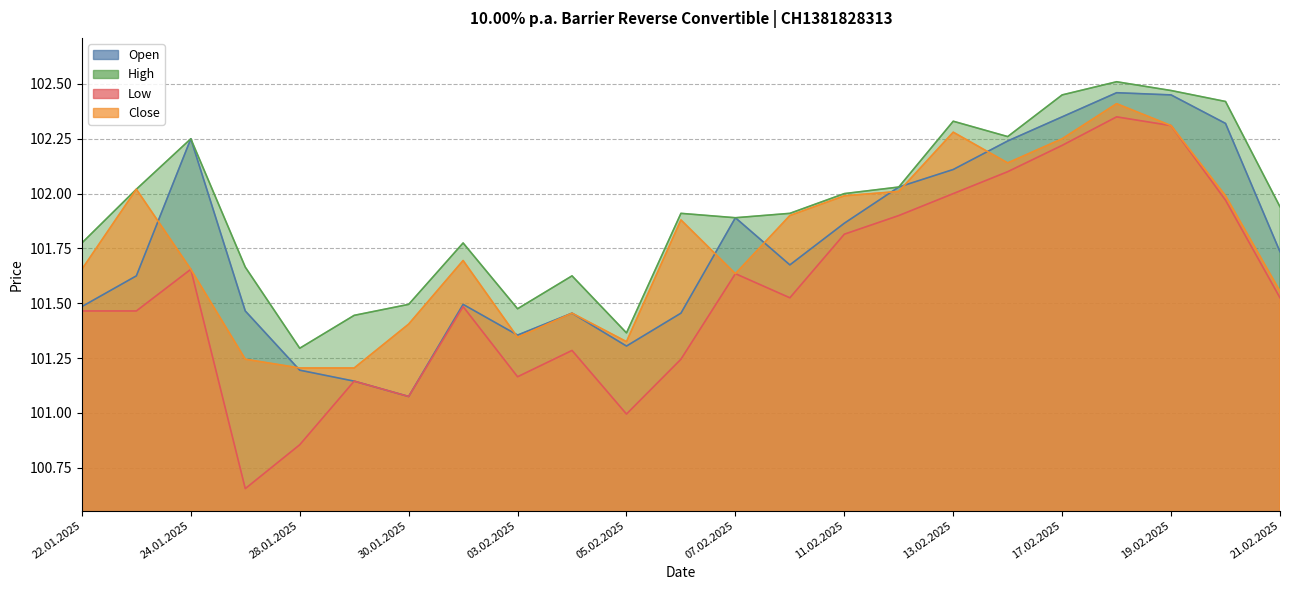

How many data points does each series have?

23